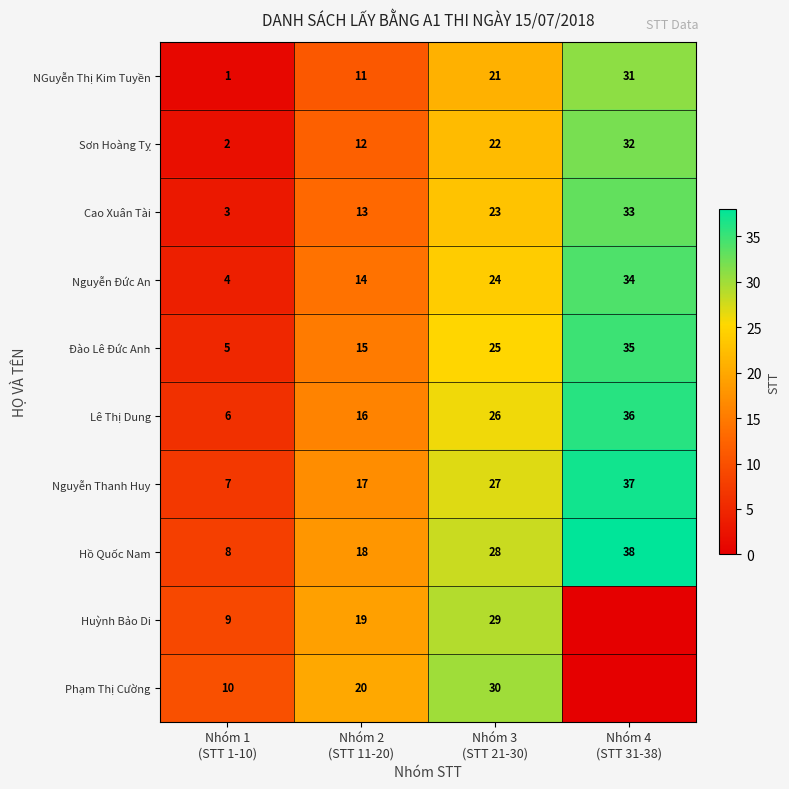

What is the difference between the maximum and minimum values in the Đào Lê Đức Anh series?

30